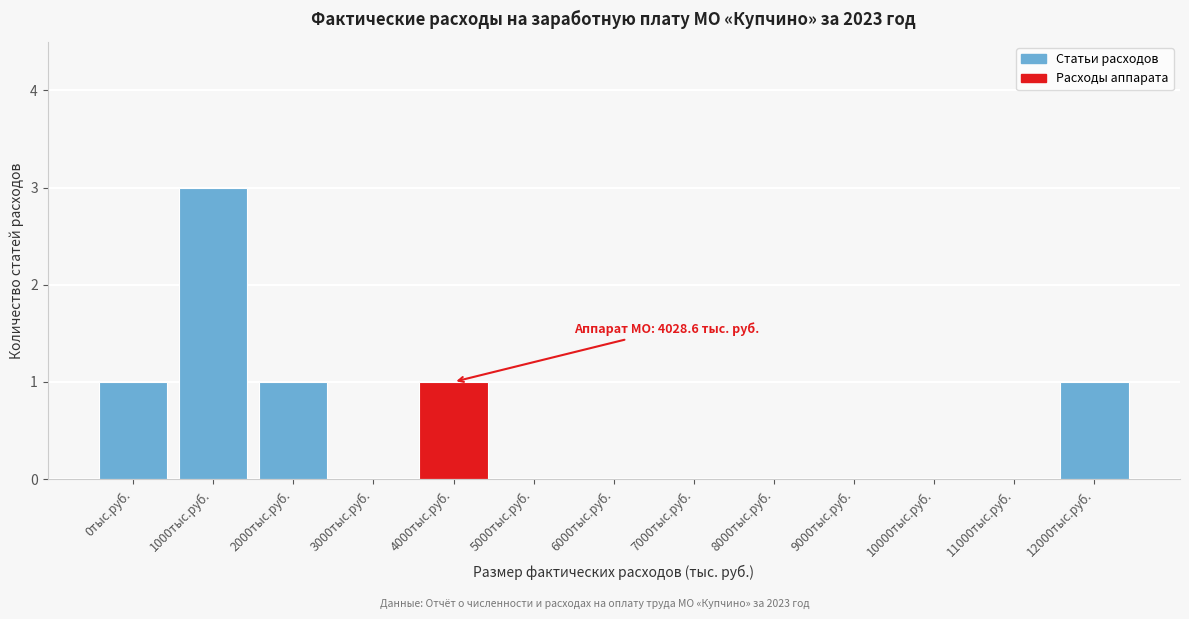

Reading left to right, extract all data points from this chart.

0тыс.руб.=1	1000тыс.руб.=3	2000тыс.руб.=1	3000тыс.руб.=0	4000тыс.руб.=1	5000тыс.руб.=0	6000тыс.руб.=0	7000тыс.руб.=0	8000тыс.руб.=0	9000тыс.руб.=0	10000тыс.руб.=0	11000тыс.руб.=0	12000тыс.руб.=1